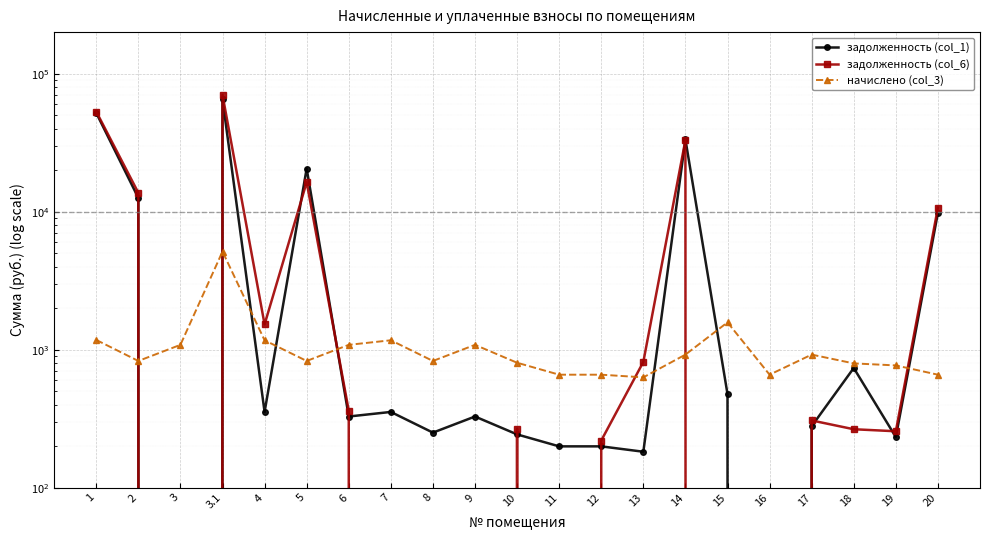

At which label does начислено (col_3) reach its peak?

3.1